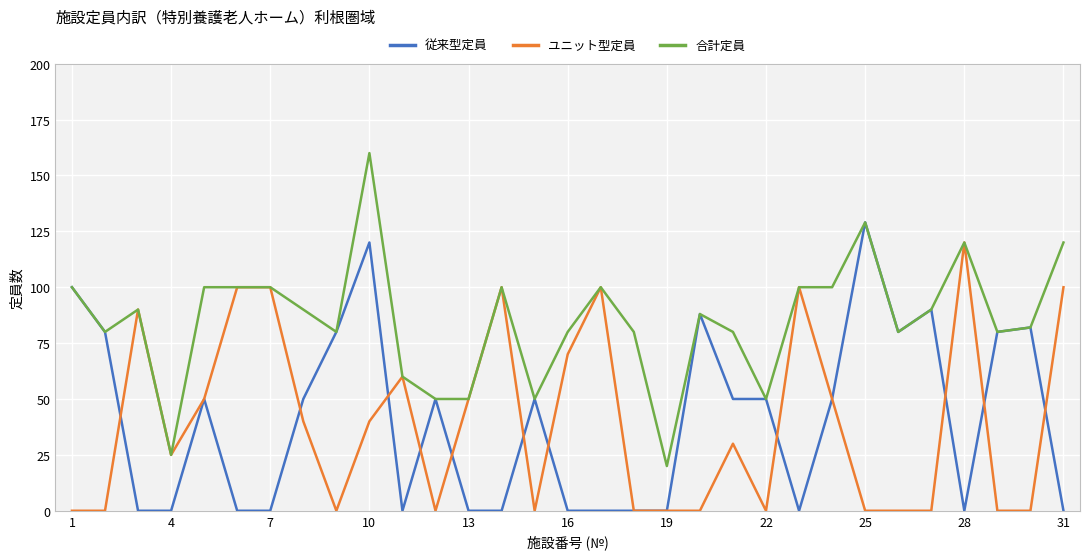

What is the maximum value shown in the chart?

160